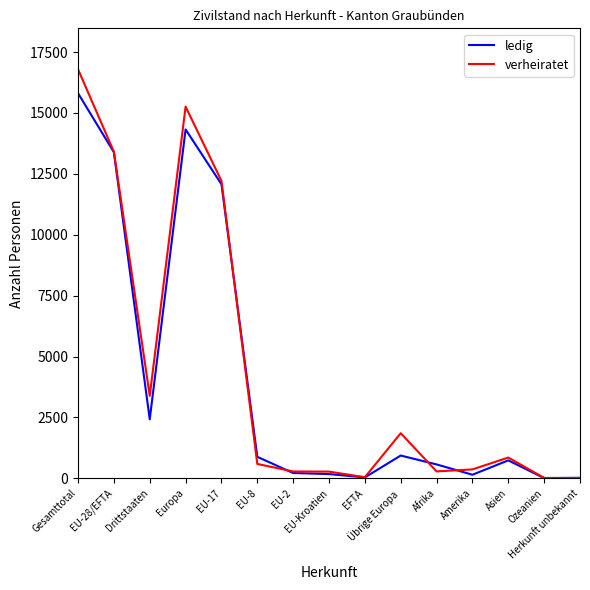

How many lines are shown in the chart?

2